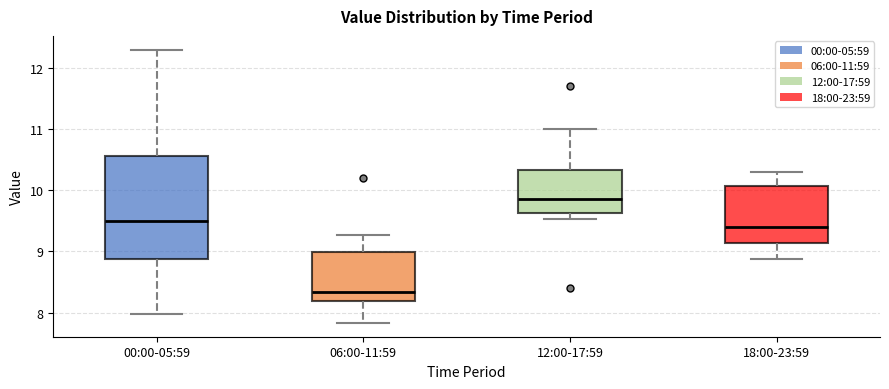

Reading left to right, transcribe this box plot: for each box, give where its median line is, the range the box spans, and where its two whiskers end, as read against the y-axis. The values are not printed on the chart, so give them approximately, as read against the axis.

00:00-05:59: median 9.5, box 8.9 to 10.6, whiskers 8.0 to 12.3
06:00-11:59: median 8.3, box 8.2 to 9.0, whiskers 7.8 to 9.3
12:00-17:59: median 9.9, box 9.6 to 10.3, whiskers 9.5 to 11.0
18:00-23:59: median 9.4, box 9.1 to 10.1, whiskers 8.9 to 10.3